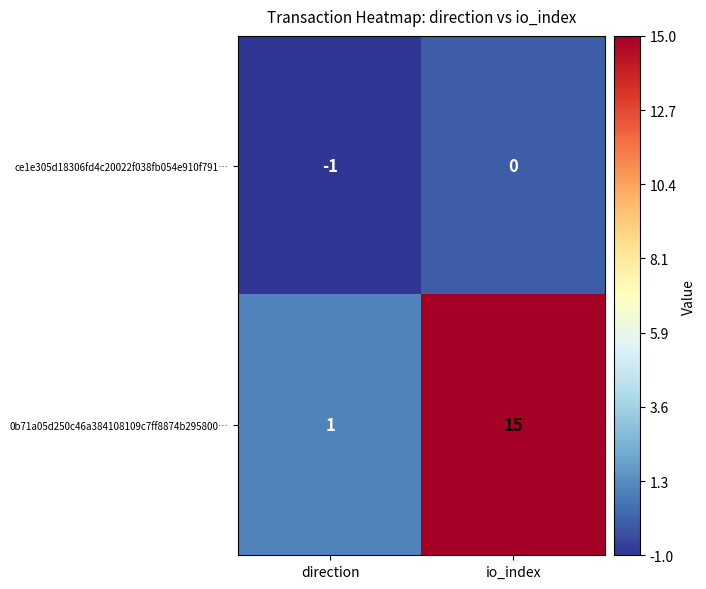

Reading left to right, what are all the values shown in this chart?

ce1e305d18306fd4c20022f038fb054e910f791…: -1	0
0b71a05d250c46a384108109c7ff8874b295800…: 1	15